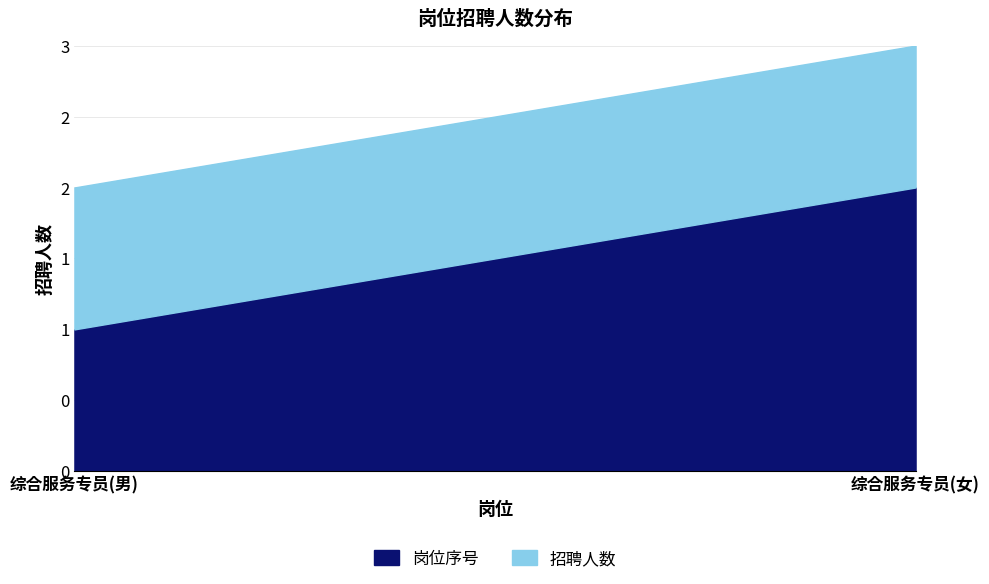

The 招聘人数 series shows 1 at 综合服务专员(女). True or false?

False